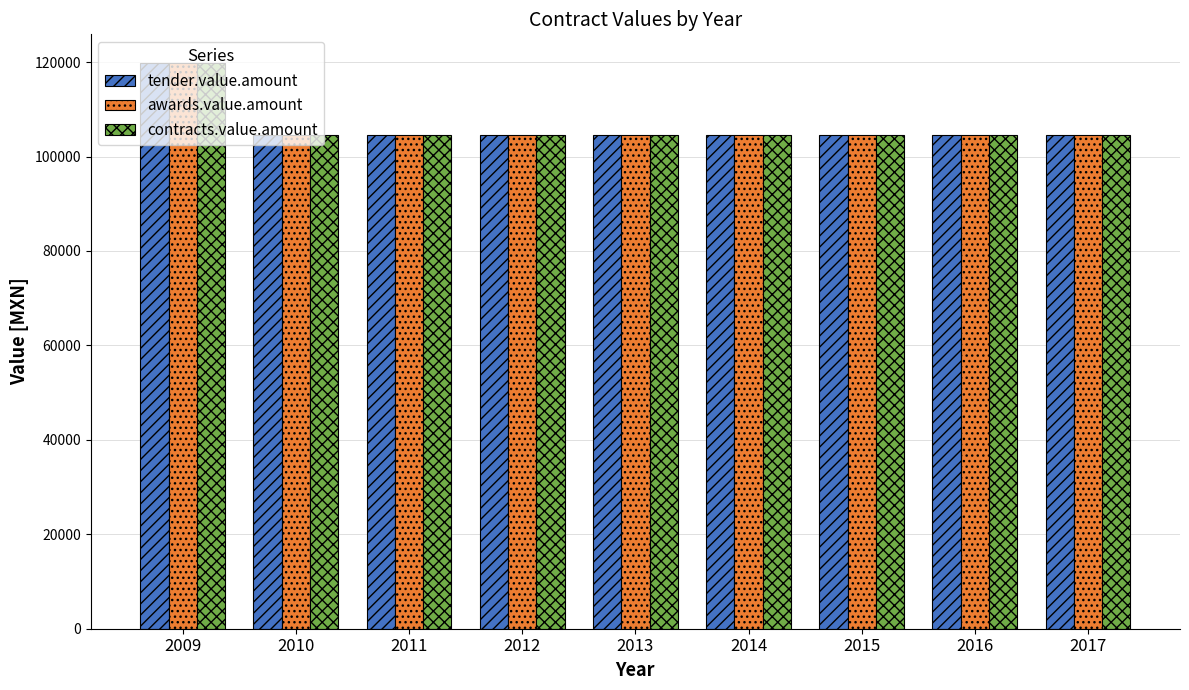

At which label does awards.value.amount first exceed 104497?

2009